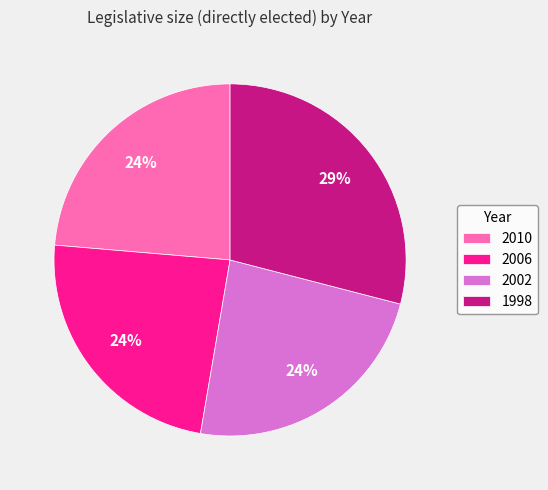

True or false: 2006 accounts for 10% of the total.

False